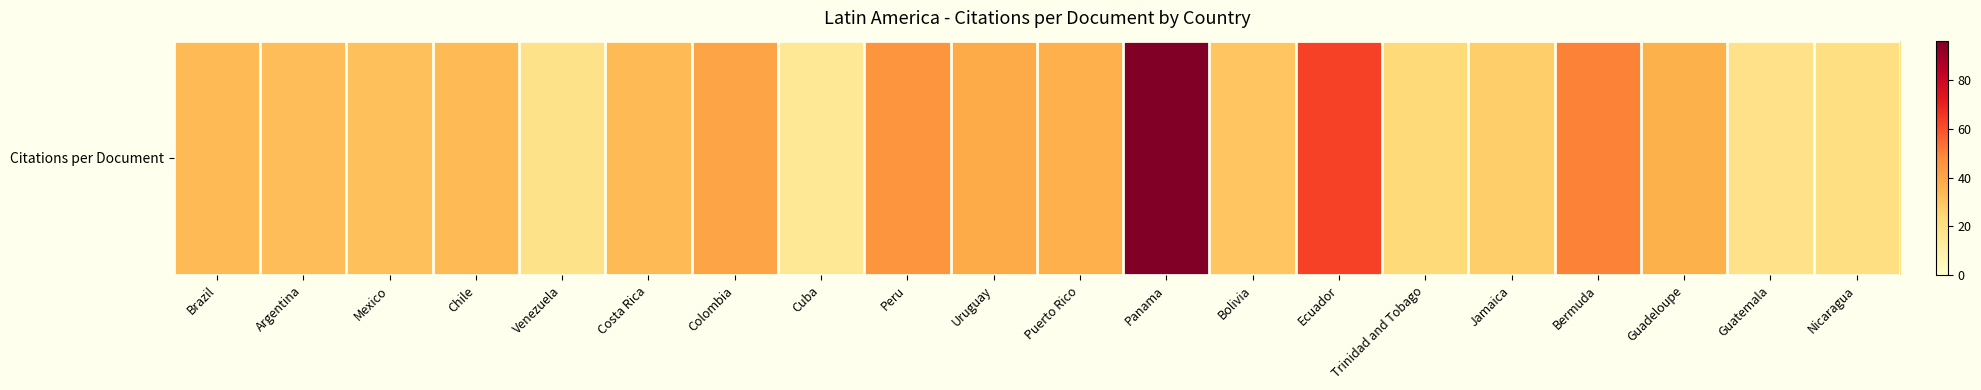

Rank the categories by value from lowest to highest.

Cuba, Venezuela, Guatemala, Nicaragua, Trinidad and Tobago, Jamaica, Bolivia, Mexico, Argentina, Costa Rica, Brazil, Chile, Guadeloupe, Puerto Rico, Uruguay, Colombia, Peru, Bermuda, Ecuador, Panama